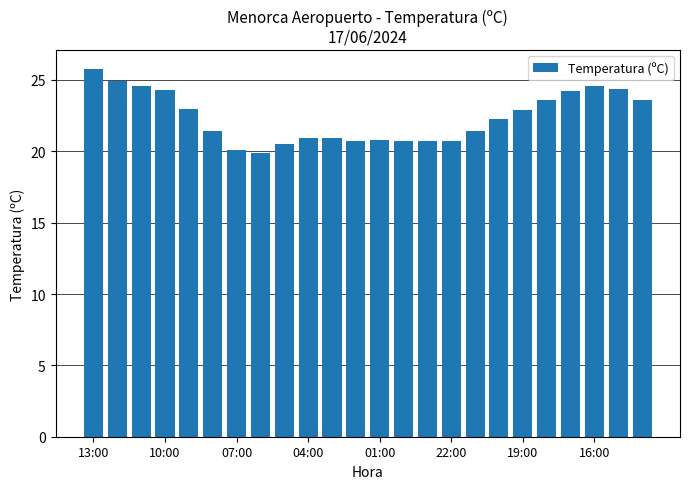

What is the difference between the maximum and minimum values?

5.9